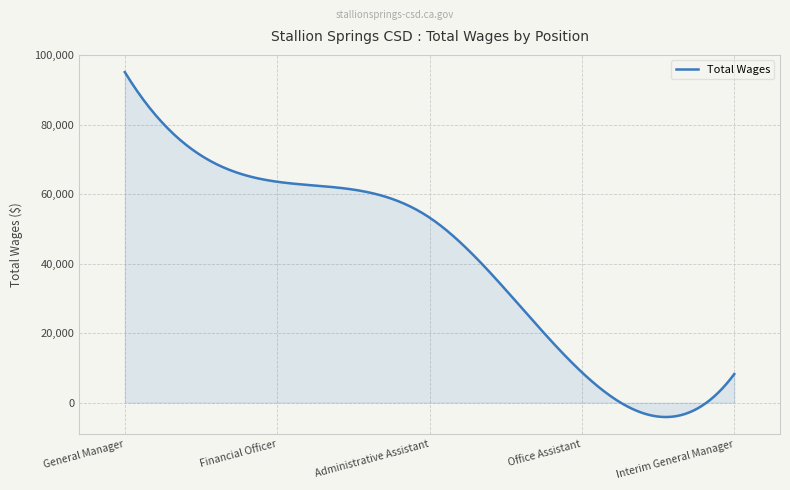

What is the maximum value shown in the chart?

95194.0